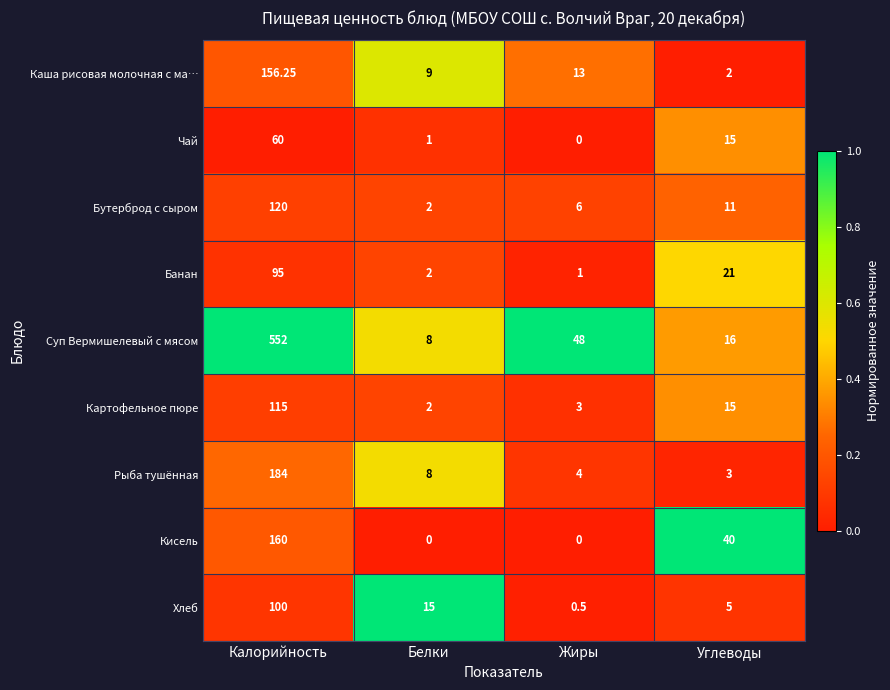

At which category is the sum across all series the highest?

Калорийность